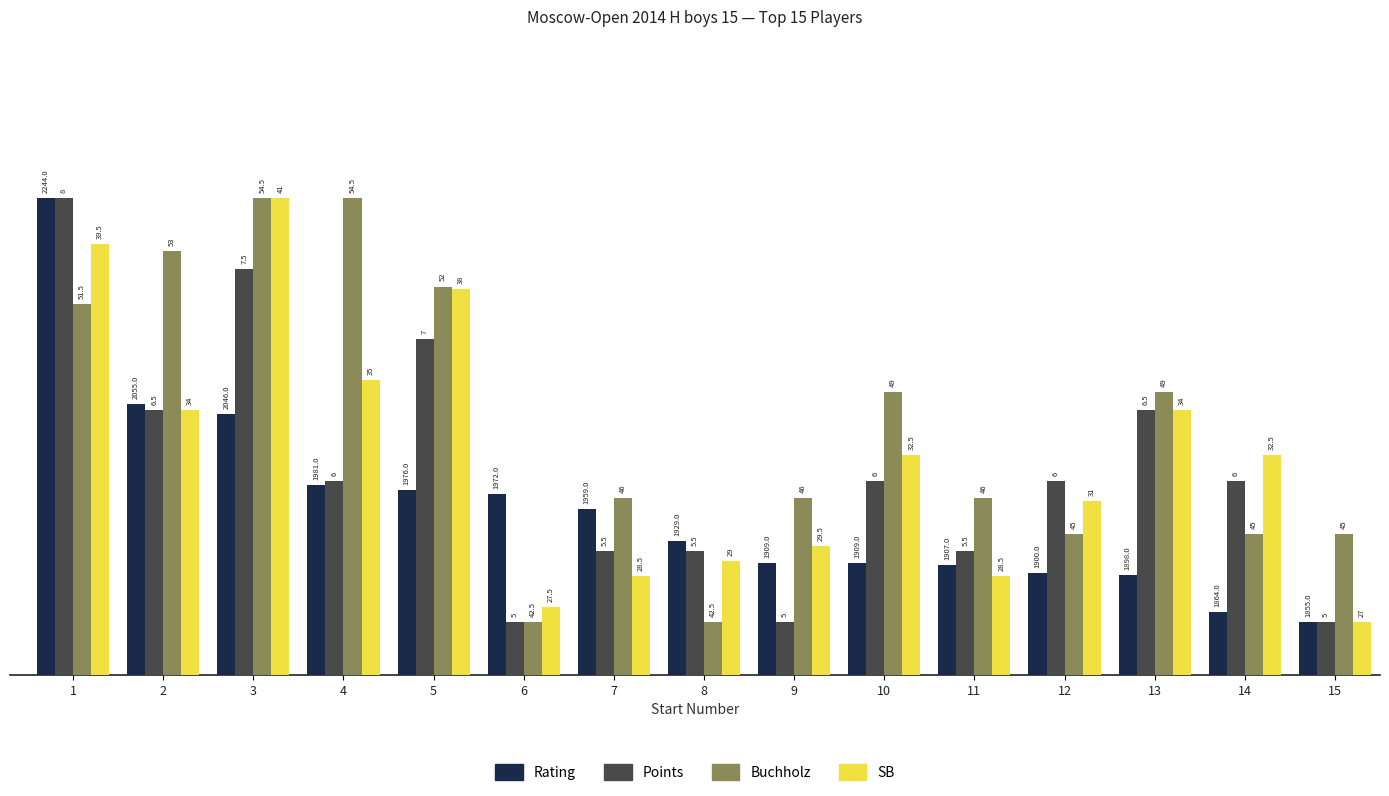

Which category has the highest value in the SB series?

3